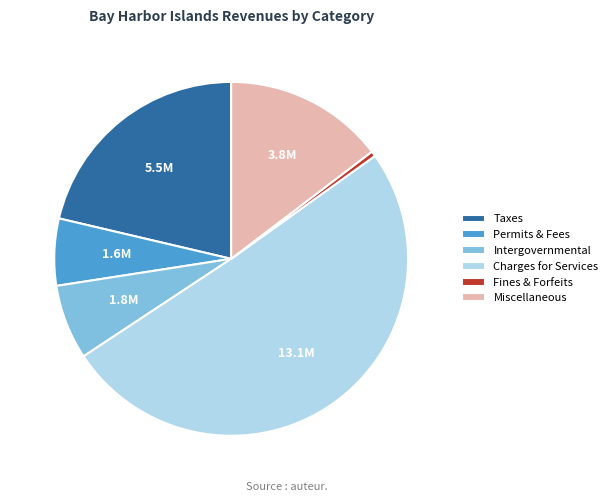

Approximately how many times larger is the value at Charges for Services compared to Miscellaneous?

3.5